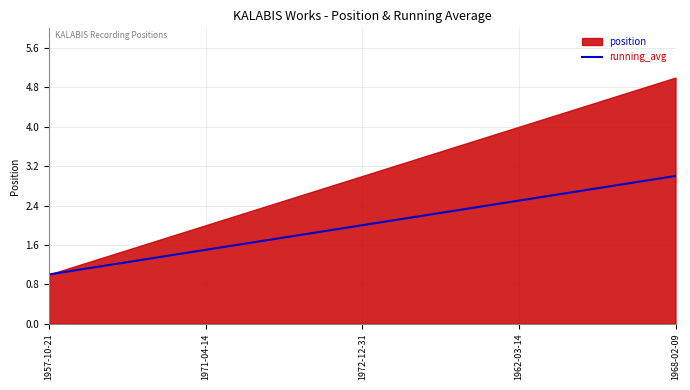

Approximately how many times larger is the value at 1972-12-31 compared to 1968-02-09?

0.7